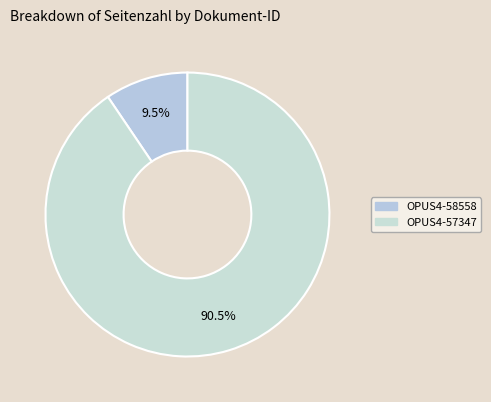

How many segments does this pie chart have?

2